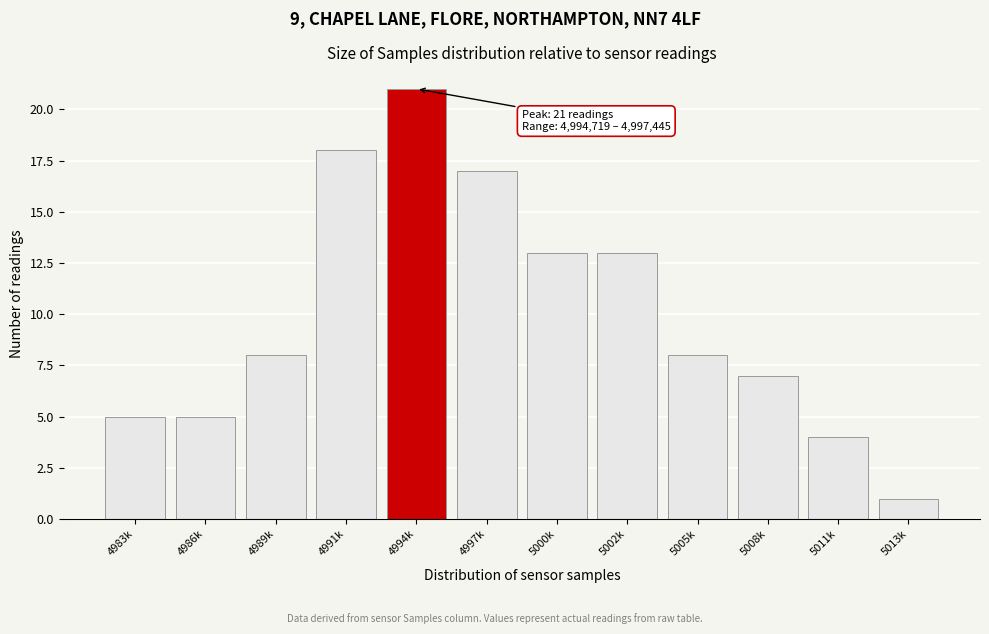

Reading right to left, list all the values displayed in this chart.

5013k=1	5011k=4	5008k=7	5005k=8	5002k=13	5000k=13	4997k=17	4994k=21	4991k=18	4989k=8	4986k=5	4983k=5